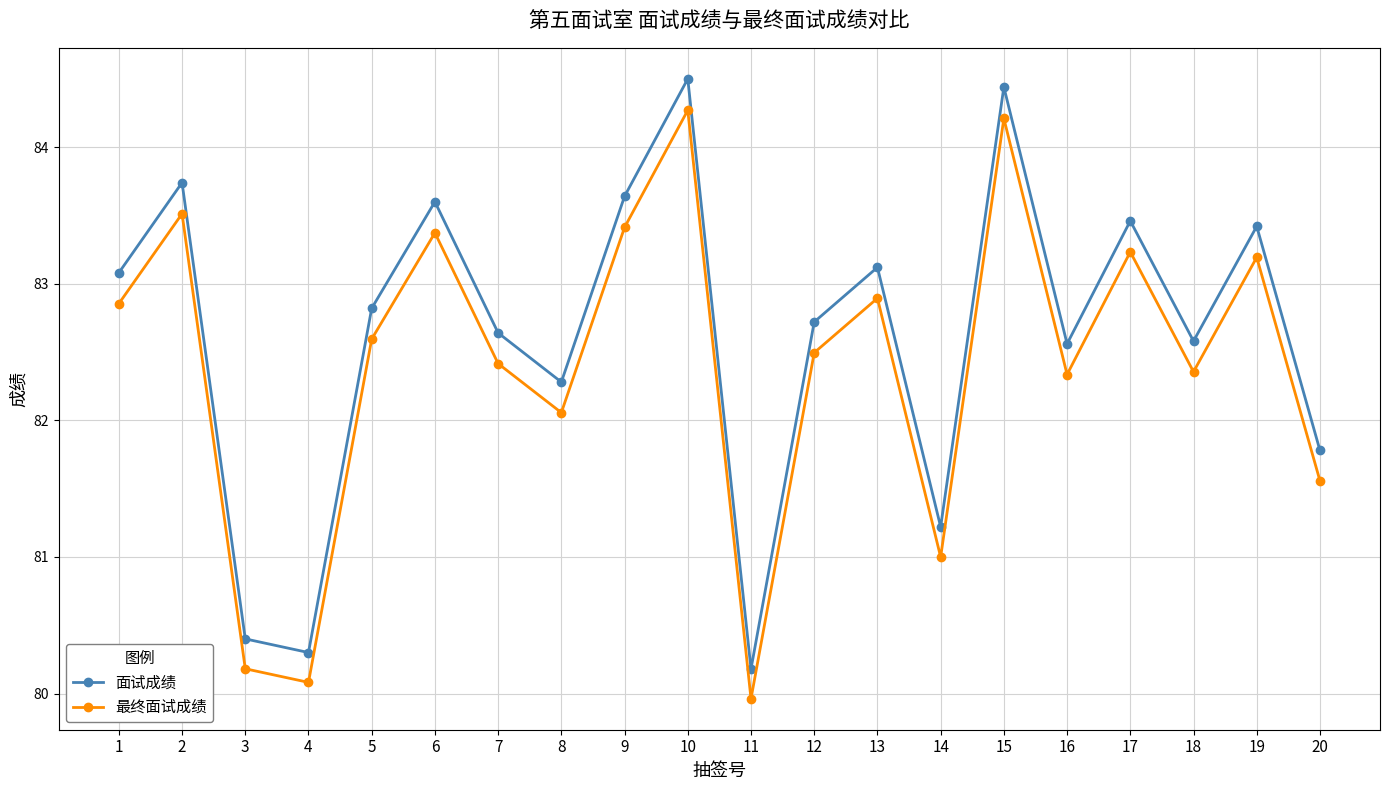

True or false: 最终面试成绩 and 面试成绩 cross at least once.

False